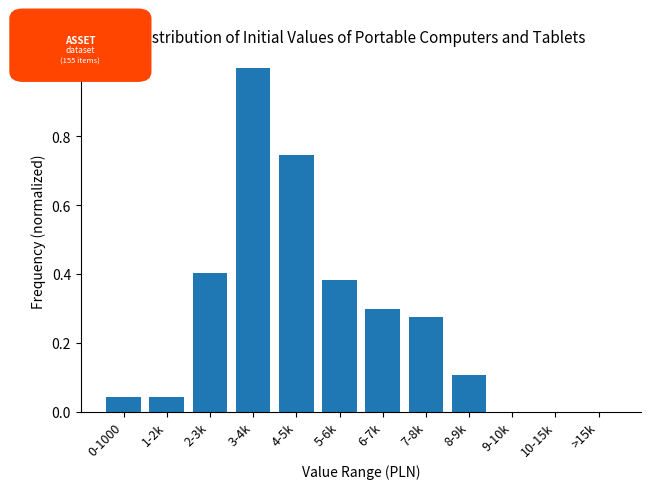

The value at >15k is 0.0. True or false?

True